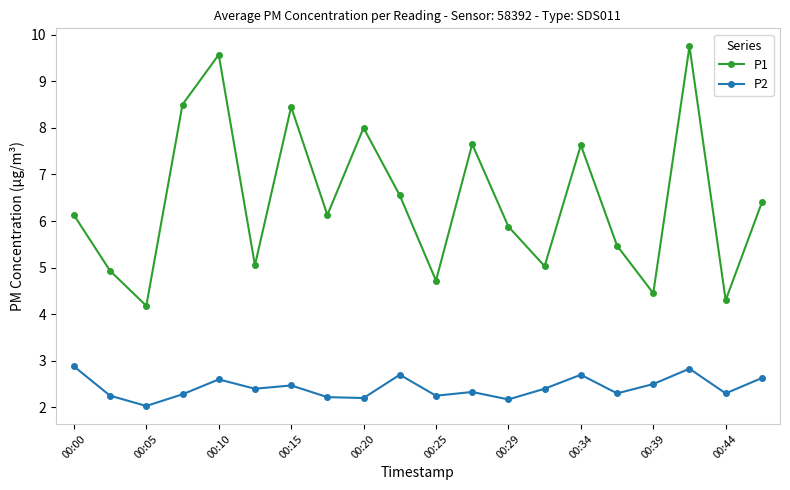

True or false: P1 and P2 cross at least once.

False